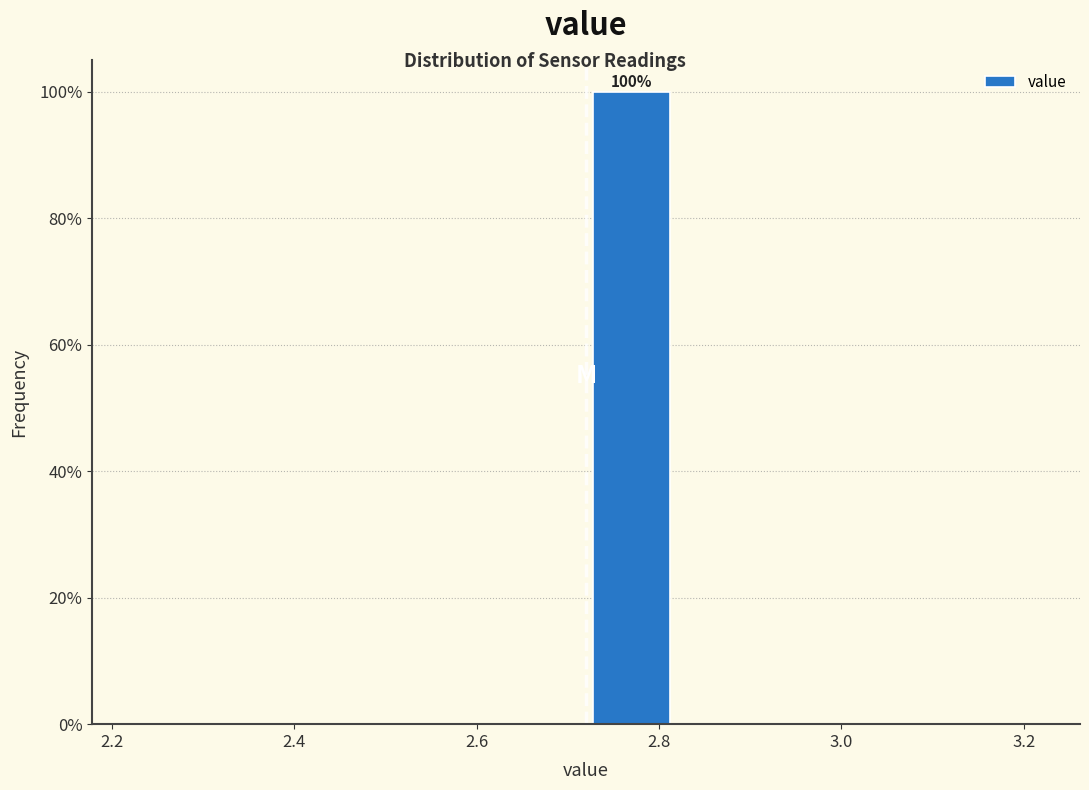

Which range on the x-axis has the tallest bar?

2.72 to 2.82